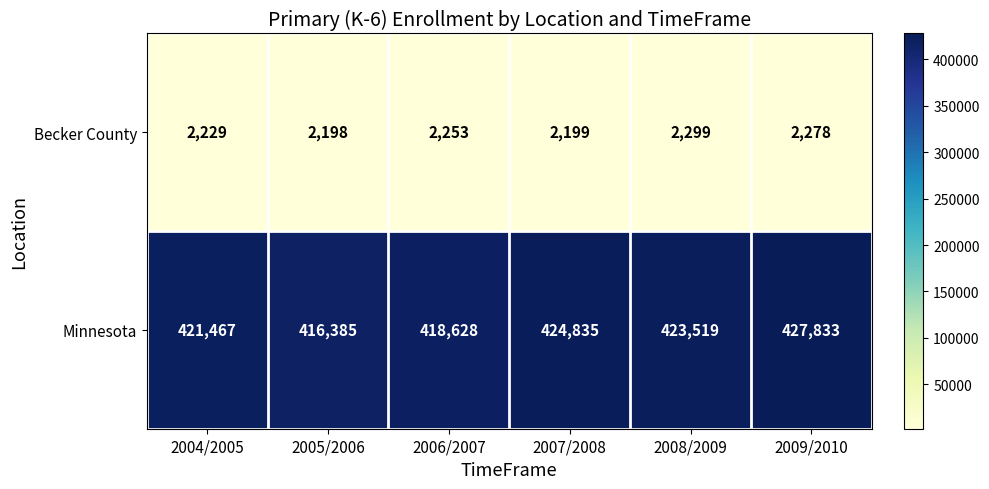

List the labels in order of Minnesota value, largest first.

2009/2010, 2007/2008, 2008/2009, 2004/2005, 2006/2007, 2005/2006